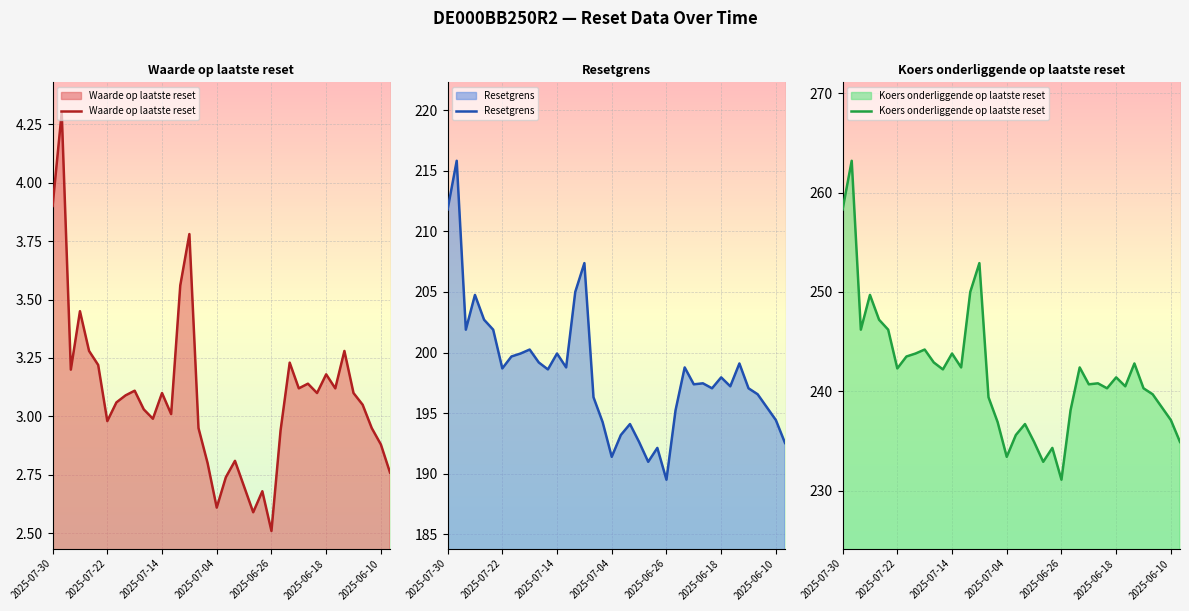

True or false: Resetgrens and Koers onderliggende op laatste reset intersect in this chart.

False